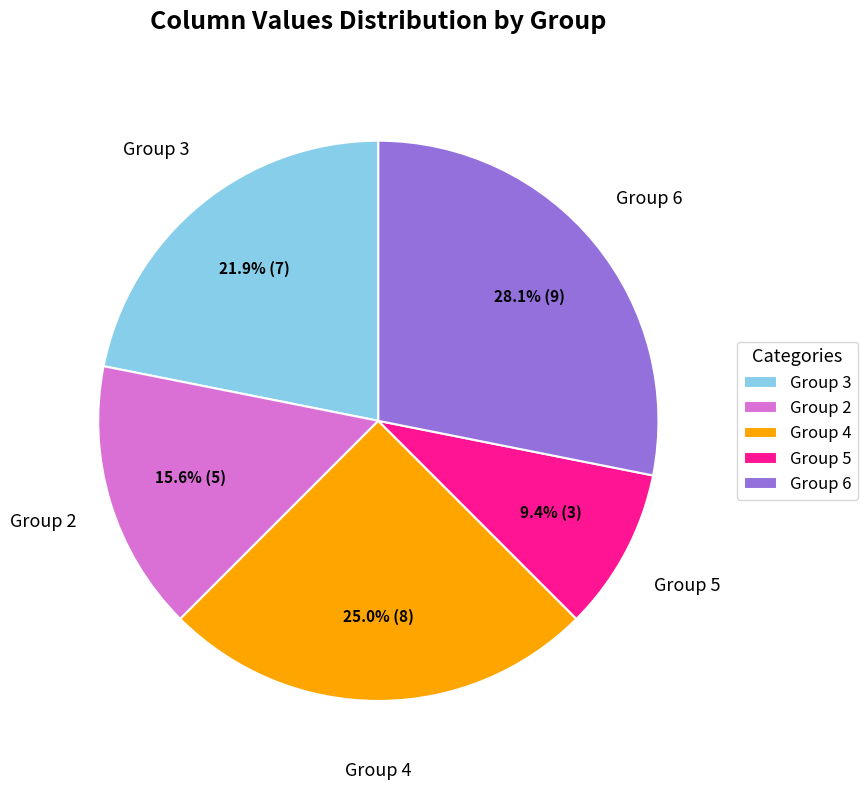

Is there a majority slice in this chart?

No